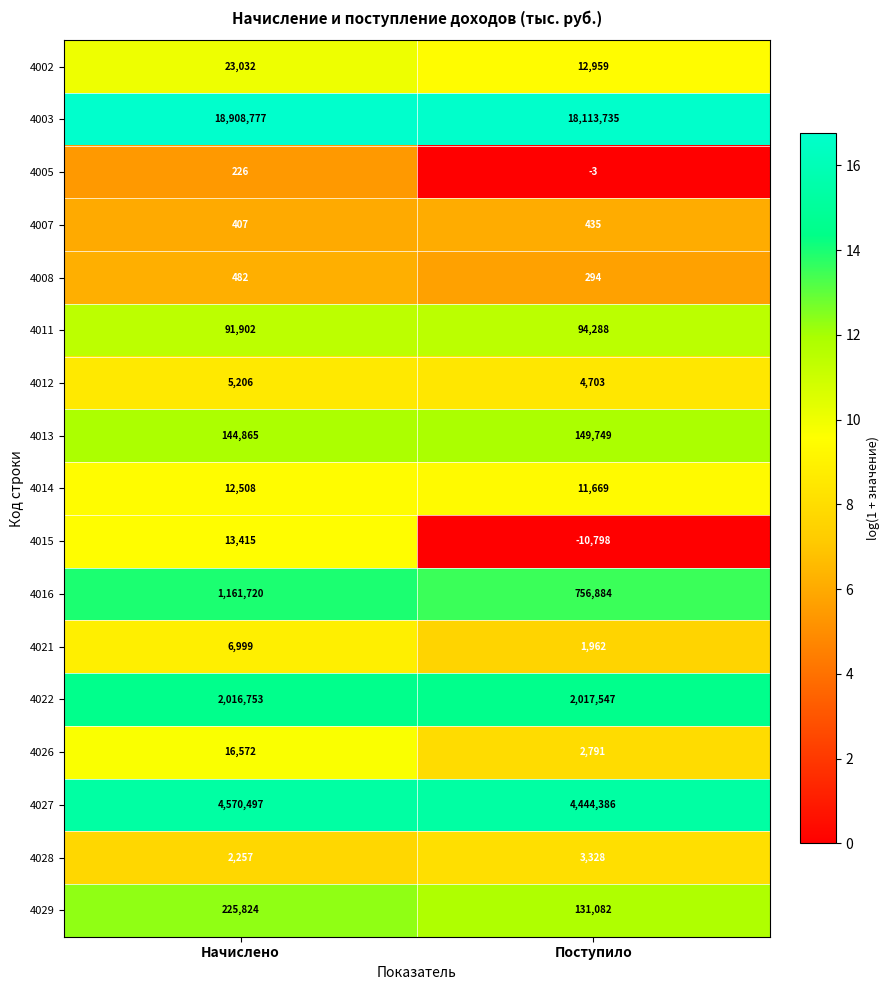

Which category has the highest value in the 4015 series?

Начислено